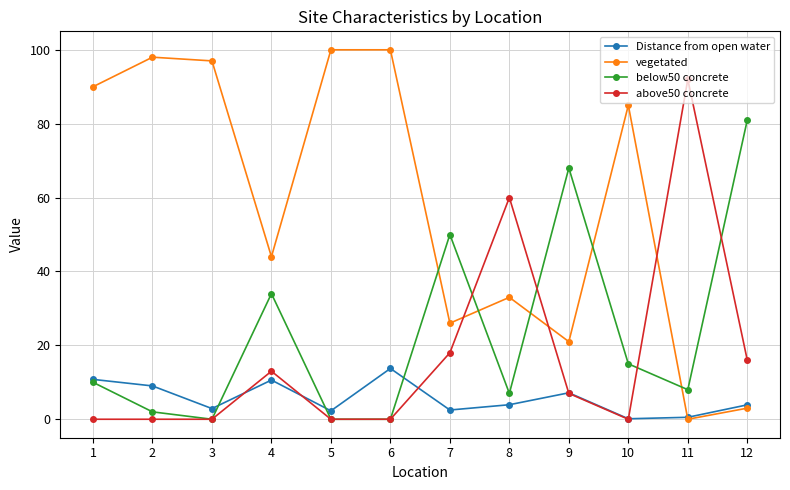

True or false: vegetated has a value of 19.1 at 8.

False